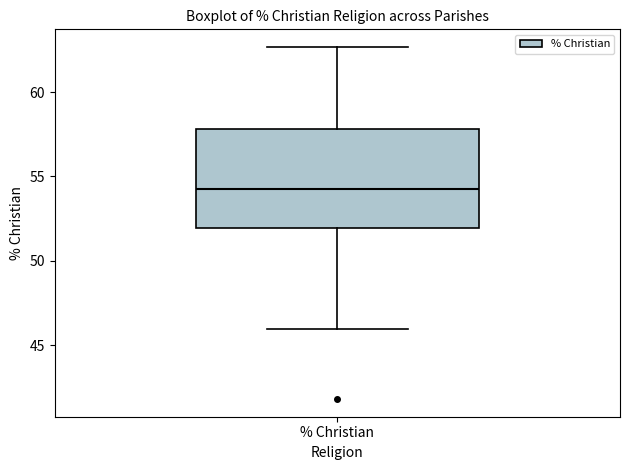

Transcribe this box plot: give where the median line is, the range the box spans, and where the two whiskers end, as read against the y-axis. The values are not printed on the chart, so give them approximately, as read against the axis.

median 54.5, box 52.0 to 58.0, whiskers 46.0 to 62.5